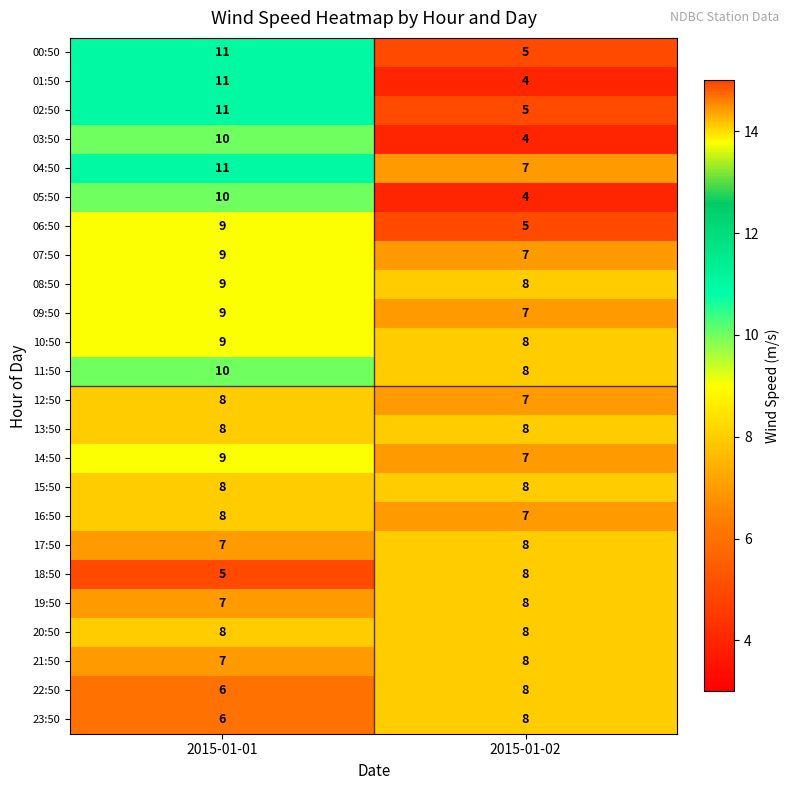

What is the maximum value shown in the chart?

11